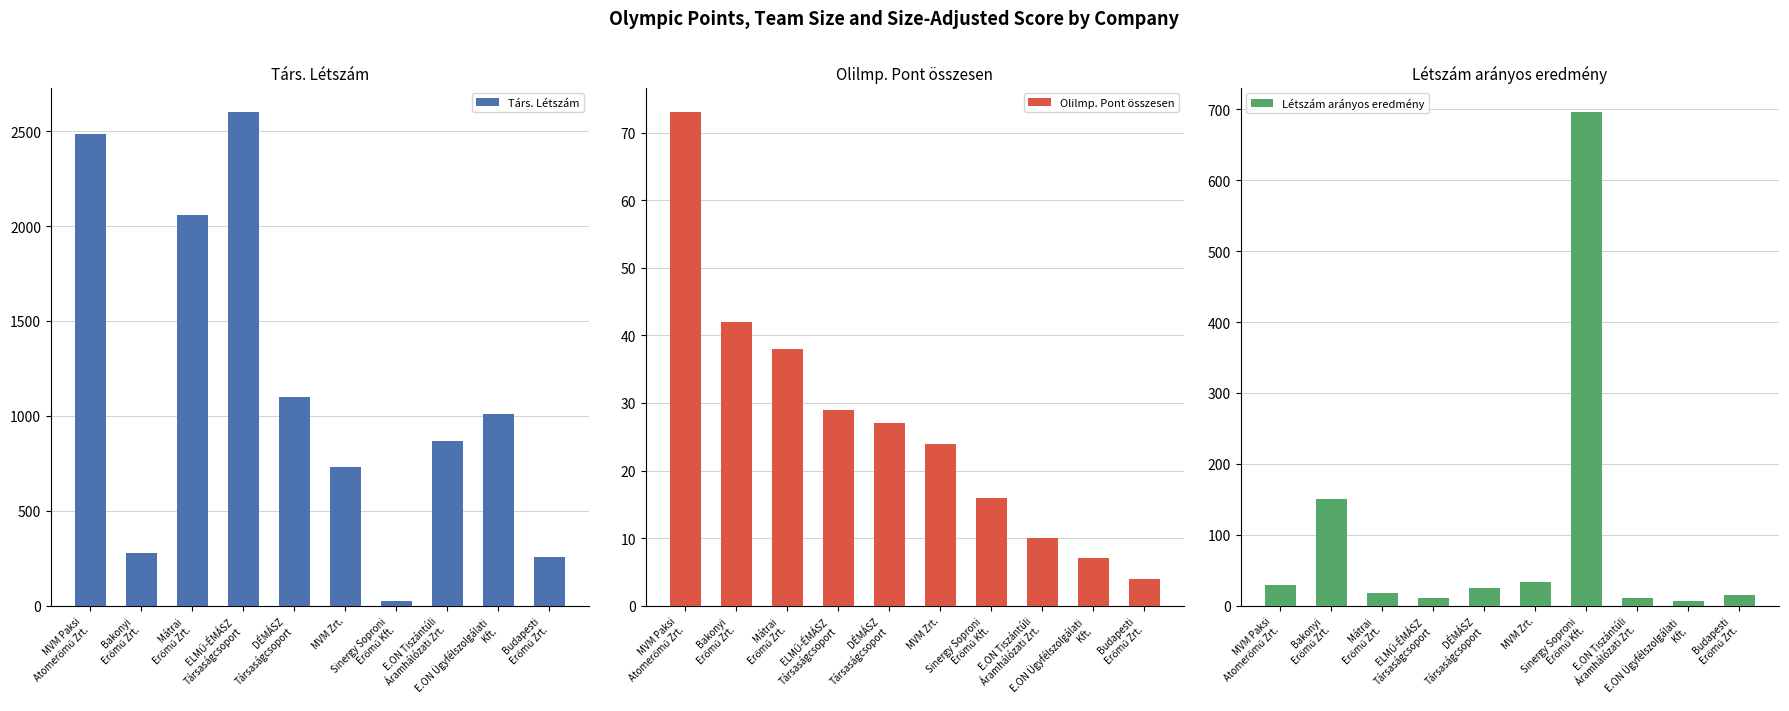

Reading right to left, transcribe all the data shown in this chart.

Társ. Létszám: 256.0	1010.0	868.0	23.0	729.0	1097.0	2599.0	2059.0	278.0	2482.0
Olilmp. Pont összesen: 4.0	7.0	10.0	16.0	24.0	27.0	29.0	38.0	42.0	73.0
Létszám arányos eredmény: 15.6	6.9	11.5	695.6	32.9	24.6	11.2	18.5	151.1	29.4